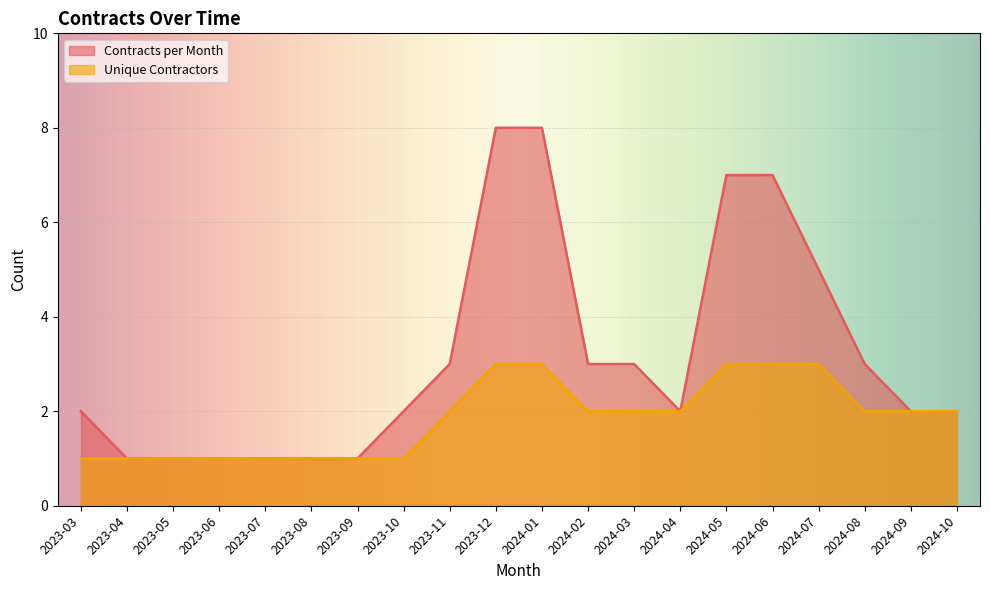

Rank the categories by Unique Contractors value from highest to lowest.

2023-12, 2024-01, 2024-05, 2024-06, 2024-07, 2023-11, 2024-02, 2024-03, 2024-04, 2024-08, 2024-09, 2024-10, 2023-03, 2023-04, 2023-05, 2023-06, 2023-07, 2023-08, 2023-09, 2023-10